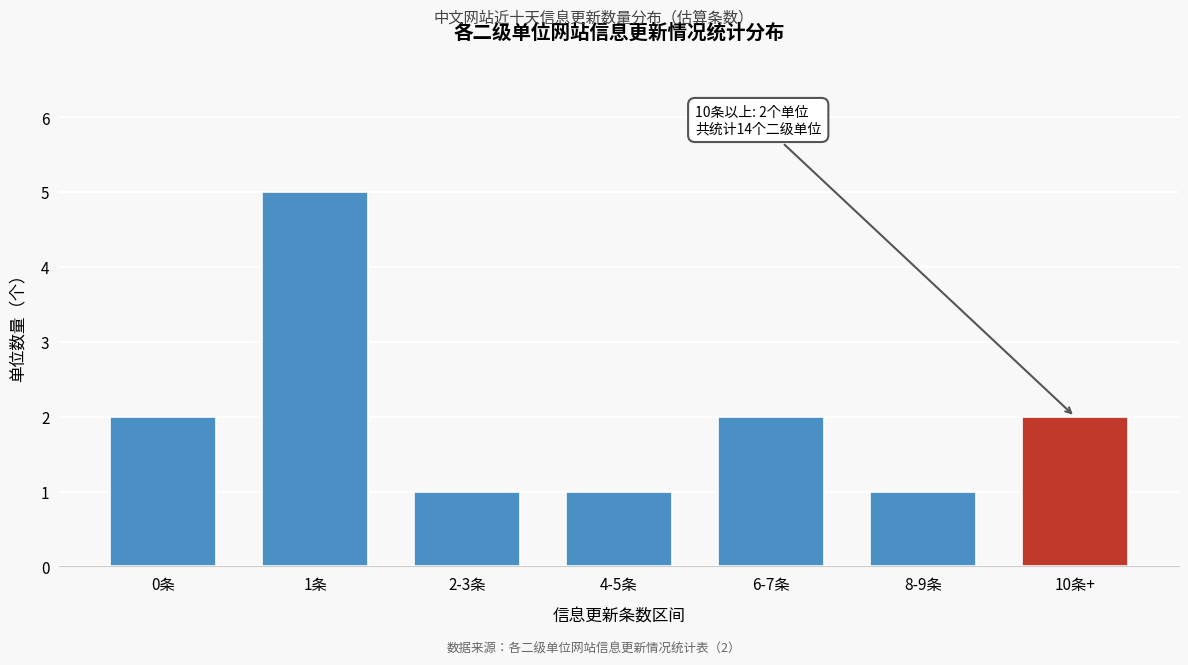

Reading right to left, transcribe all the data shown in this chart.

10条+=2	8-9条=1	6-7条=2	4-5条=1	2-3条=1	1条=5	0条=2